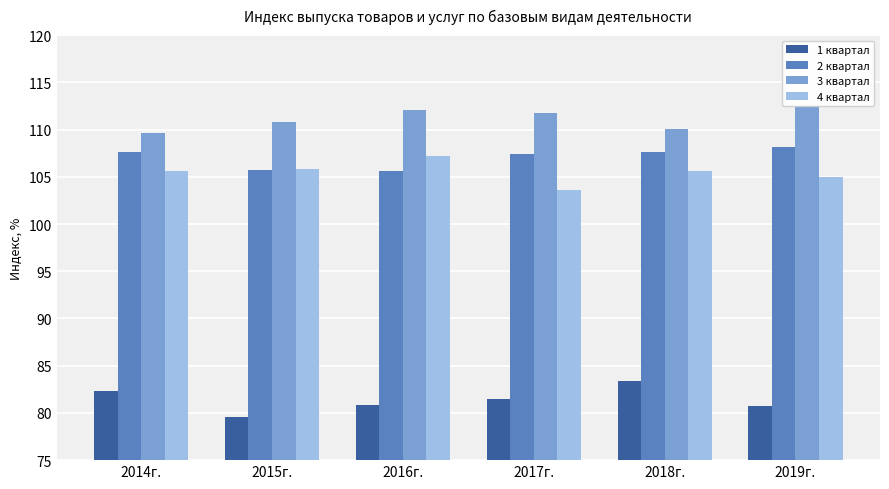

What is the maximum value shown in the chart?

112.5